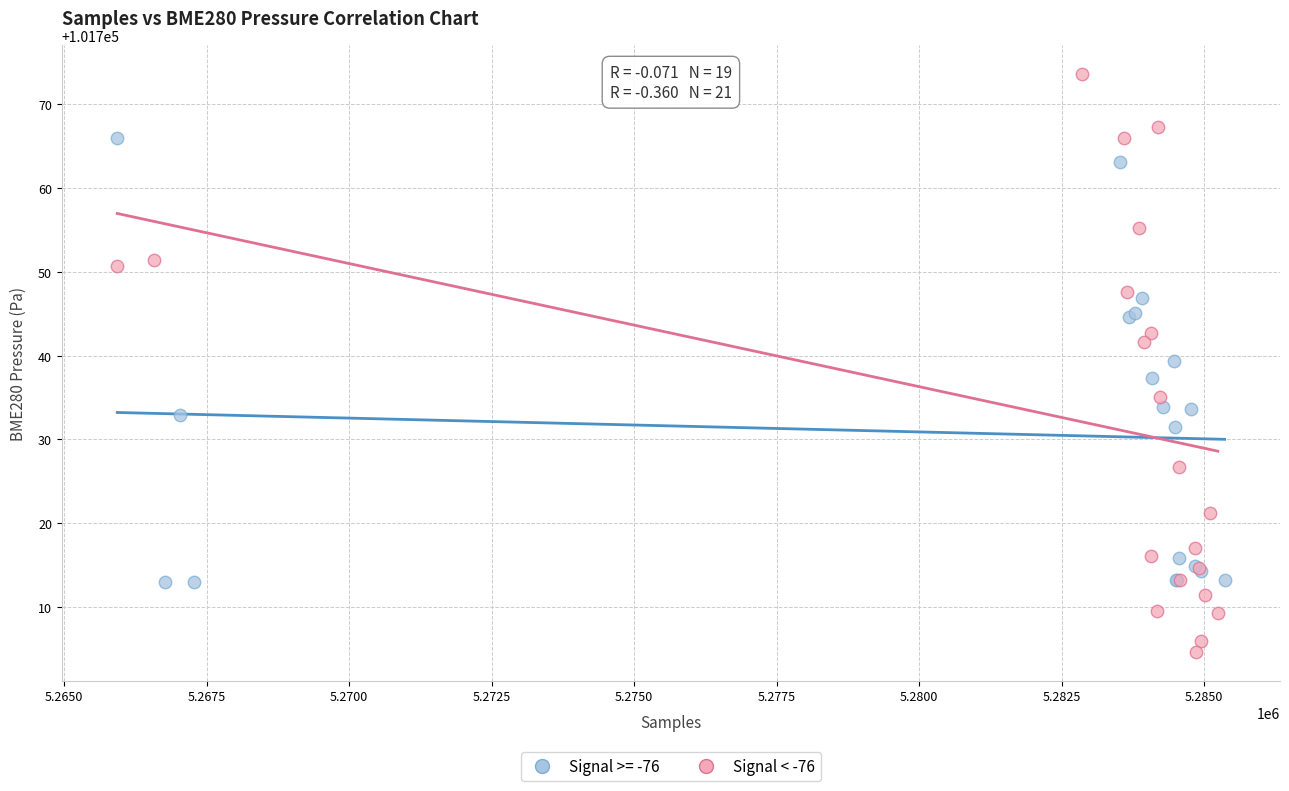

Which series has the largest Y range (max minus min)?

Signal < -76